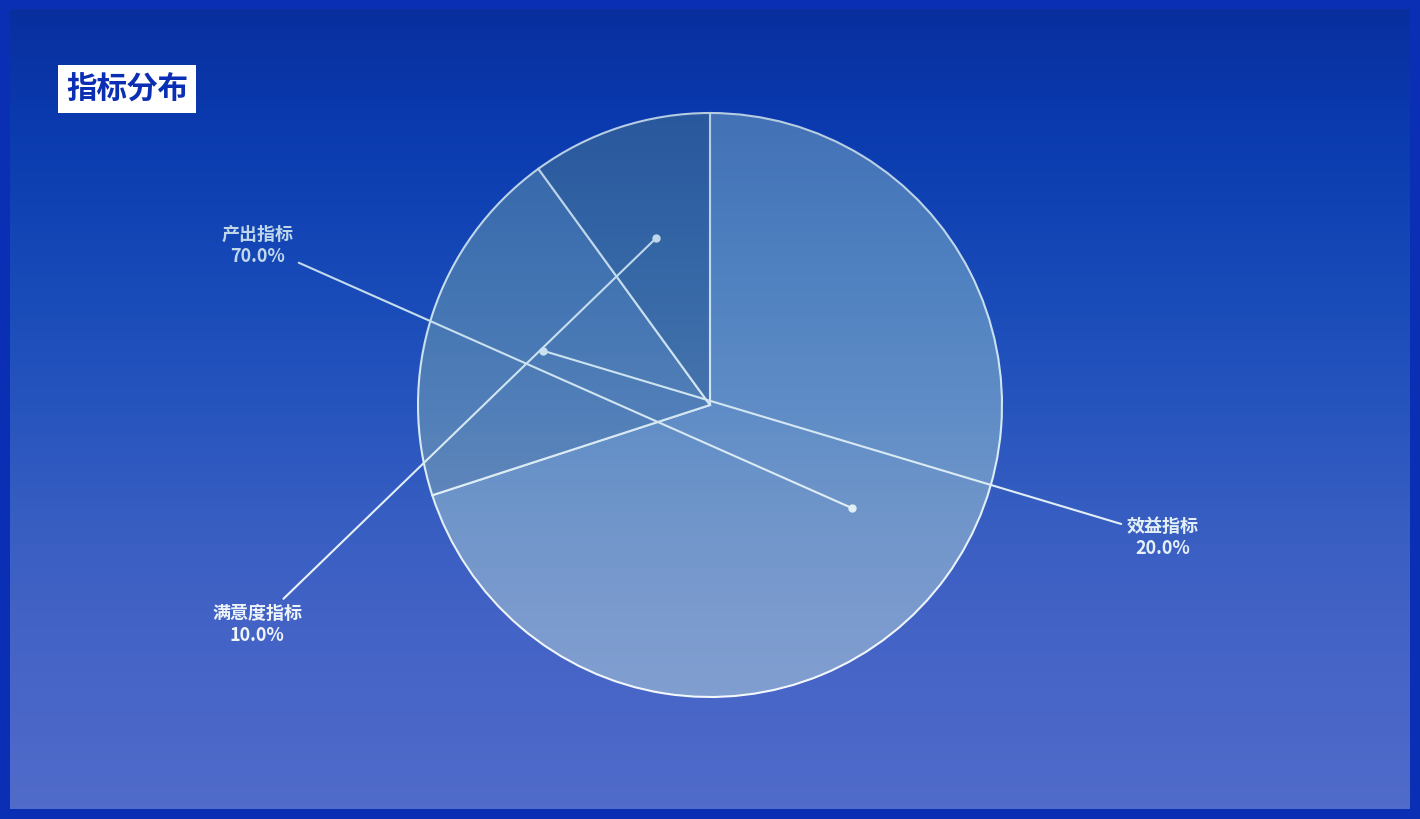

To the nearest percent, what is the average slice percentage?

33%